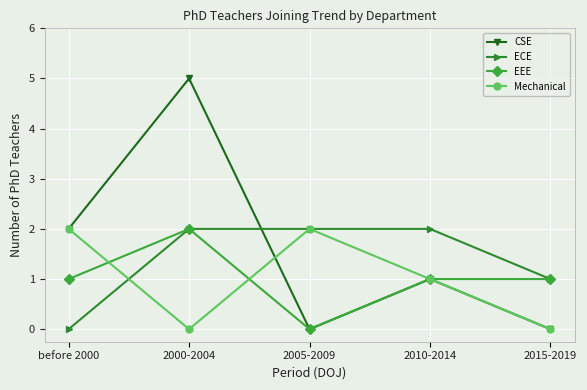

The CSE series shows 0 at 2005-2009. True or false?

True